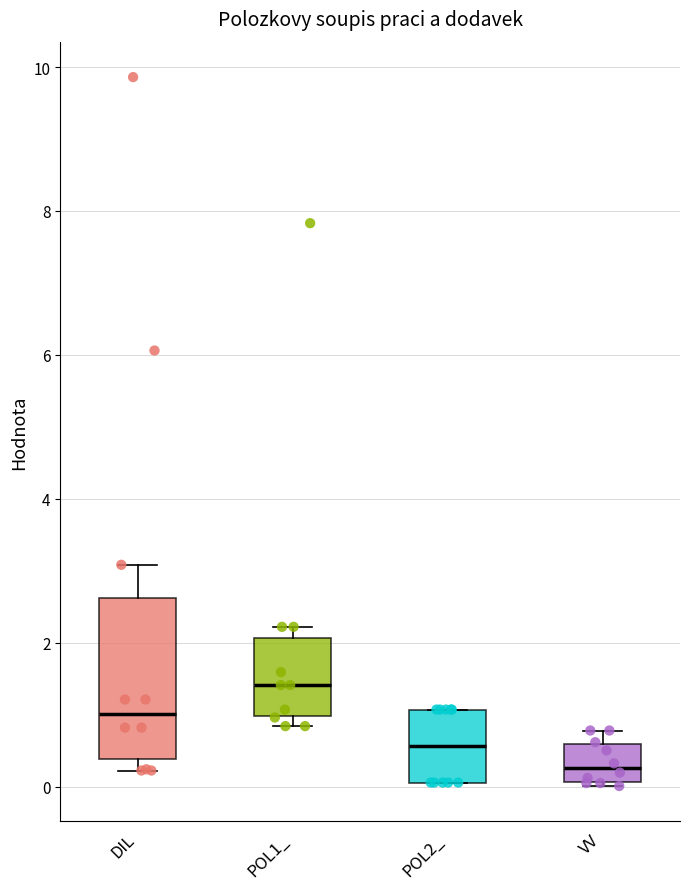

Which box's median line is the lowest?

VV